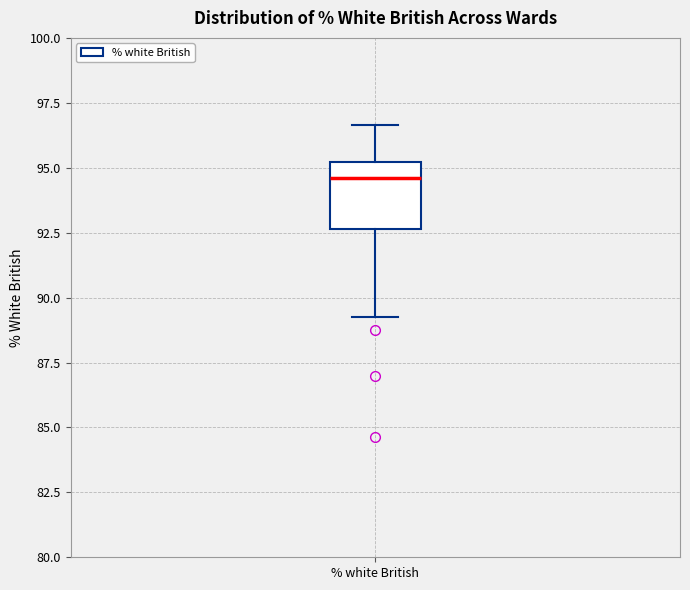

Transcribe this box plot: give where the median line is, the range the box spans, and where the two whiskers end, as read against the y-axis. The values are not printed on the chart, so give them approximately, as read against the axis.

median 94.5, box 92.5 to 95.0, whiskers 89.5 to 96.5